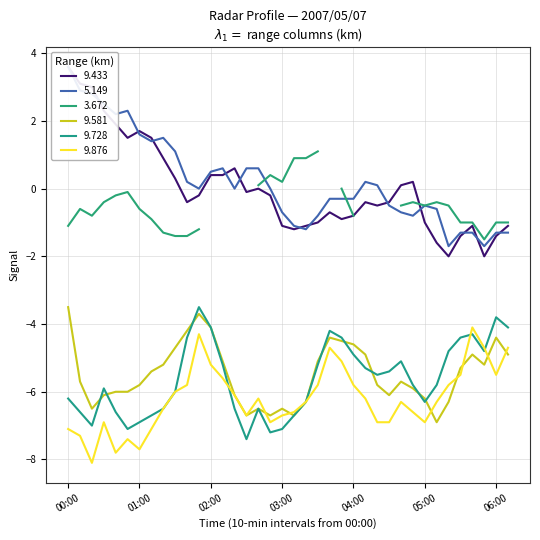

What is the label of the 18th point from the left?

02:50